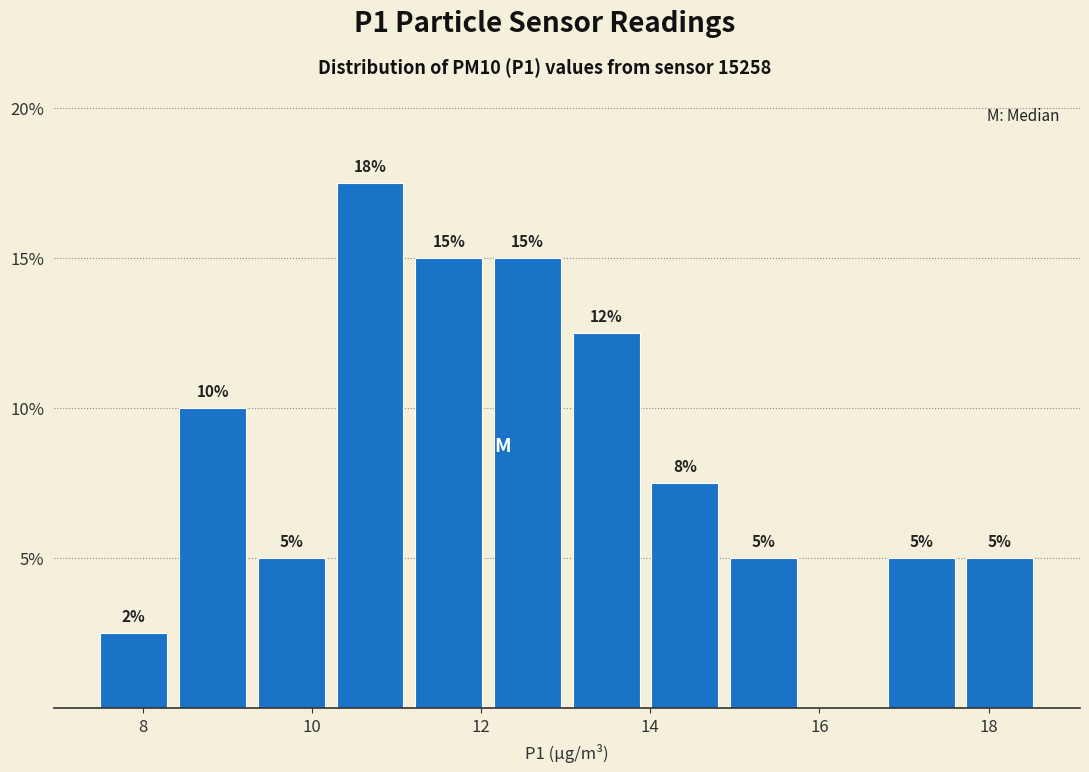

Which range on the x-axis has the tallest bar?

10.2 to 11.2